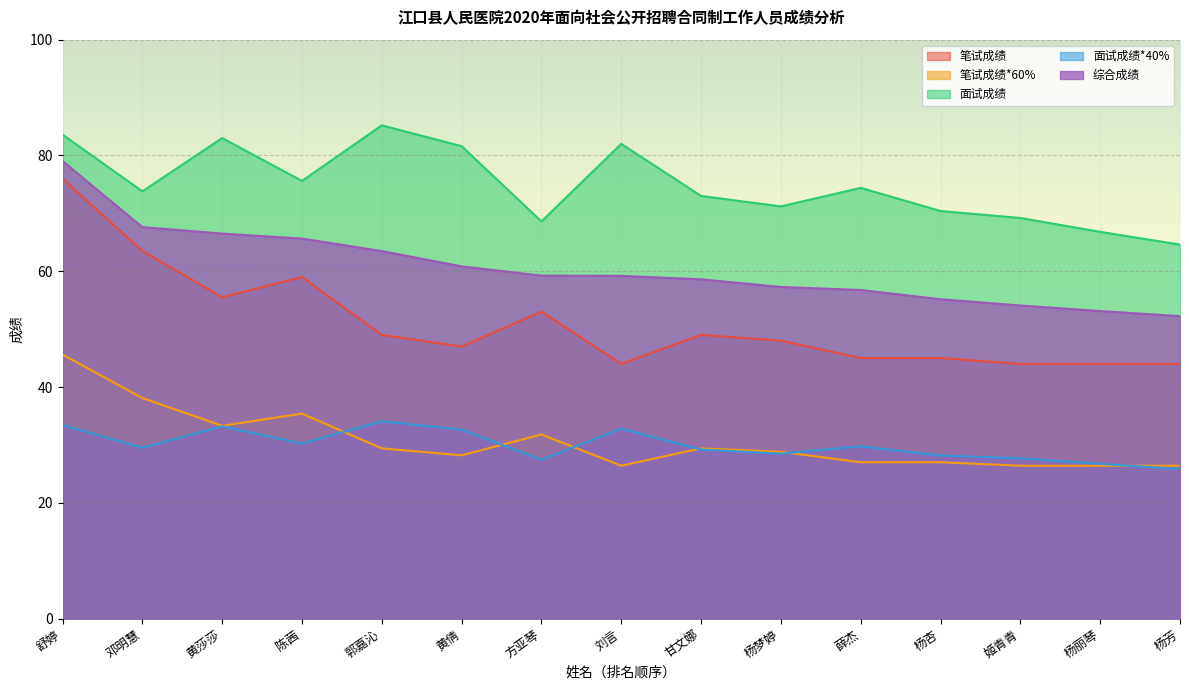

Which label corresponds to the largest value in the chart?

郭嘉沁